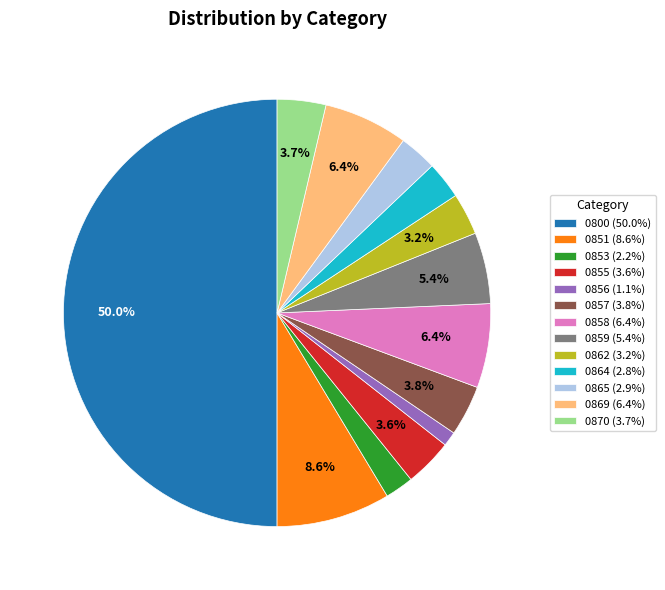

To the nearest percent, what percentage of the pie is 0859?

5%